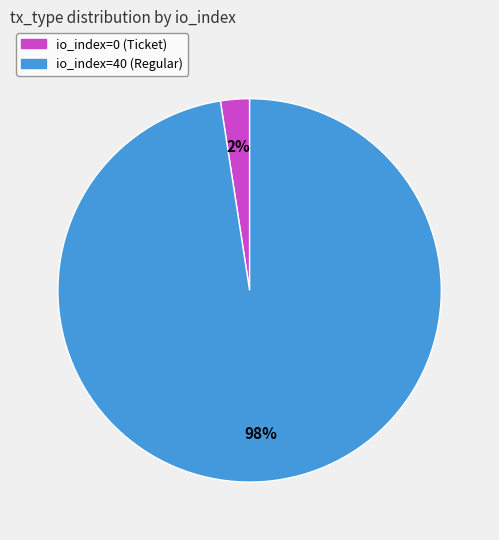

Between io_index=0 (Ticket) and io_index=40 (Regular), which is larger?

io_index=40 (Regular)